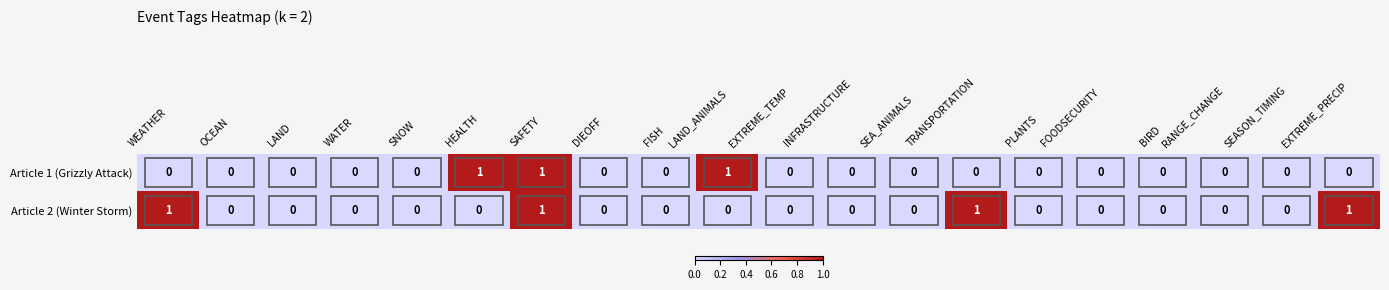

What is the sum of all Article 1 (Grizzly Attack) values?

3